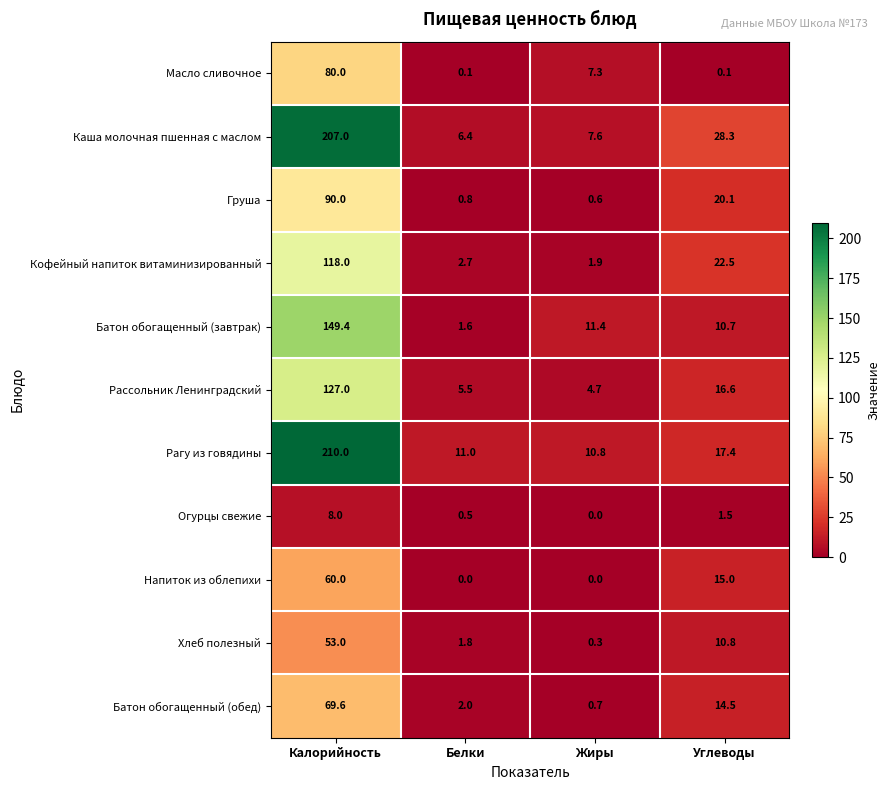

At which category is the sum across all series the highest?

Калорийность